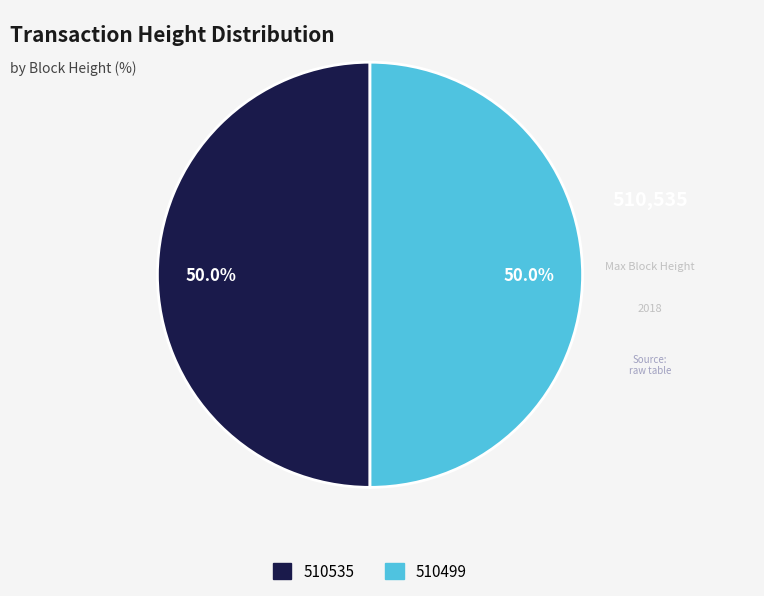

What is the ratio of the value at 510499 to the value at 510535?

1.0